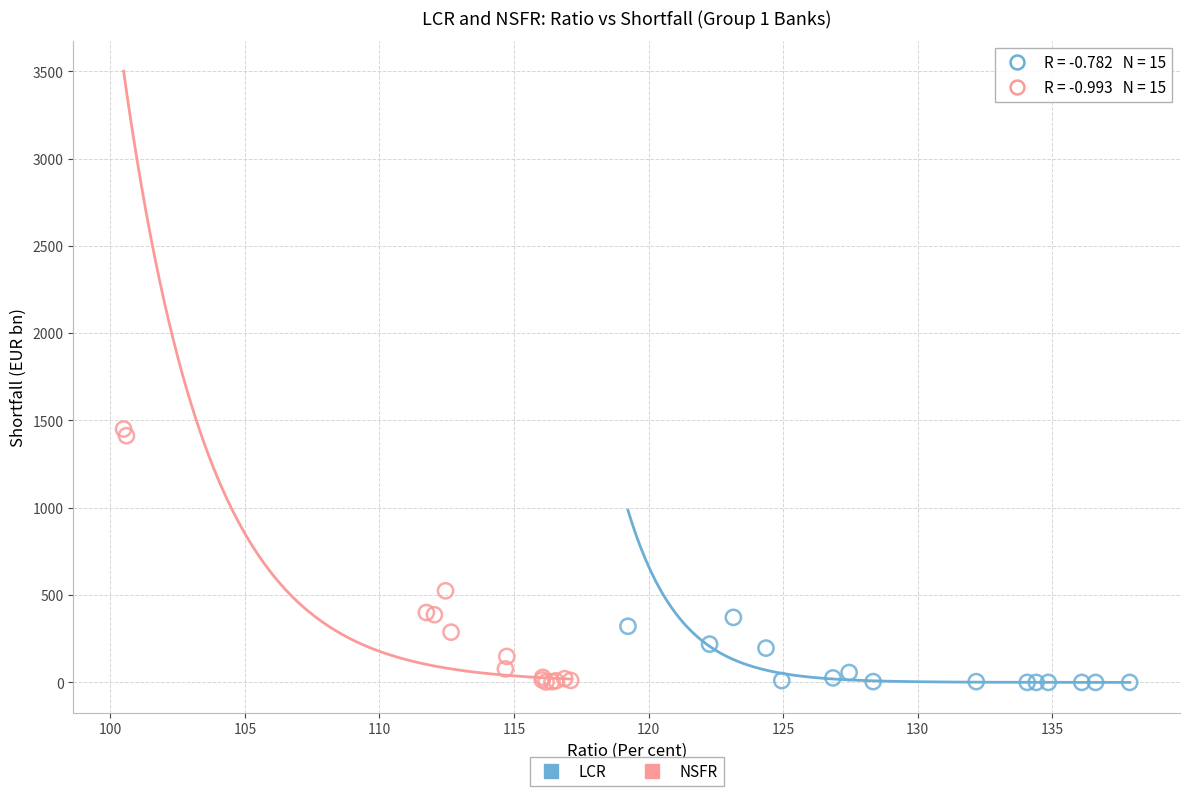

Which series contains the highest Y value?

NSFR